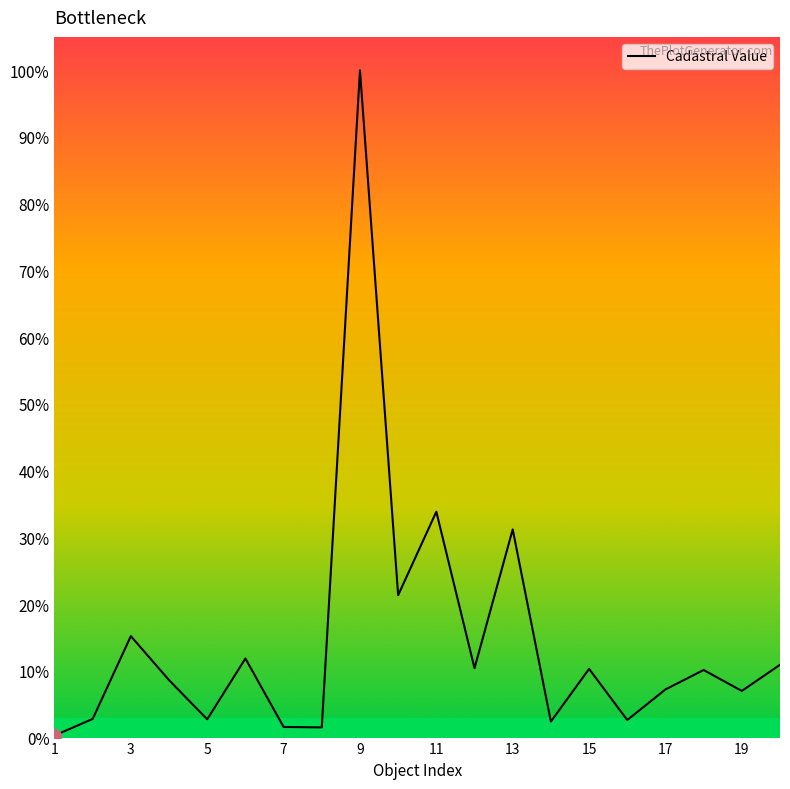

What is the maximum value shown in the chart?

100.0